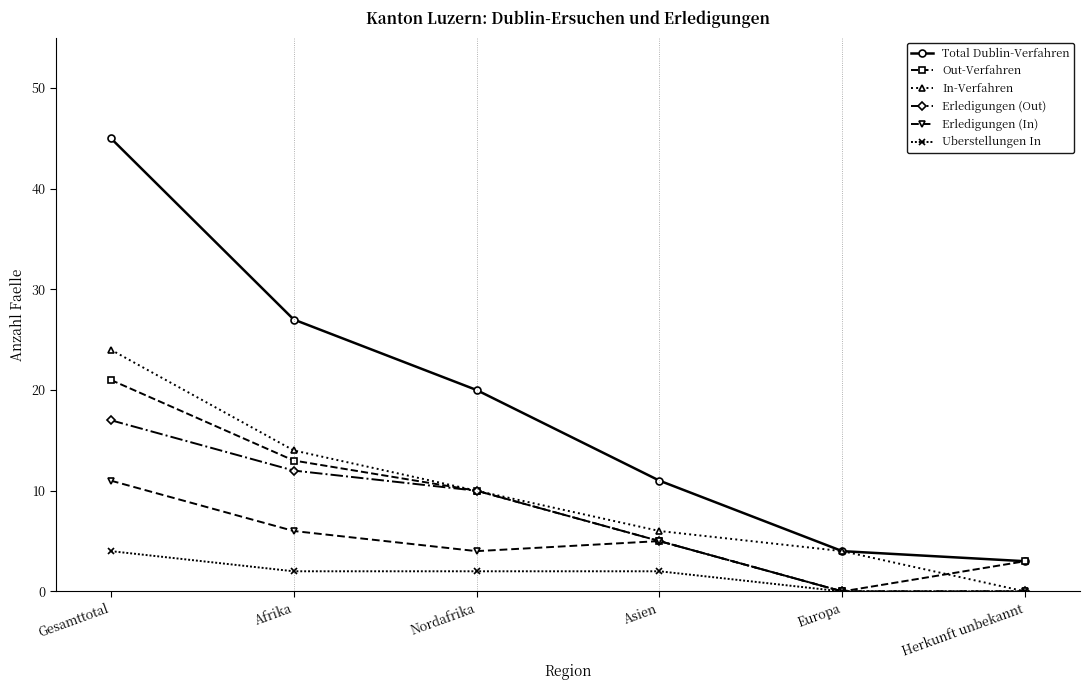

What are all the series names shown in the legend?

Total Dublin-Verfahren, Out-Verfahren, In-Verfahren, Erledigungen (Out), Erledigungen (In), Uberstellungen In